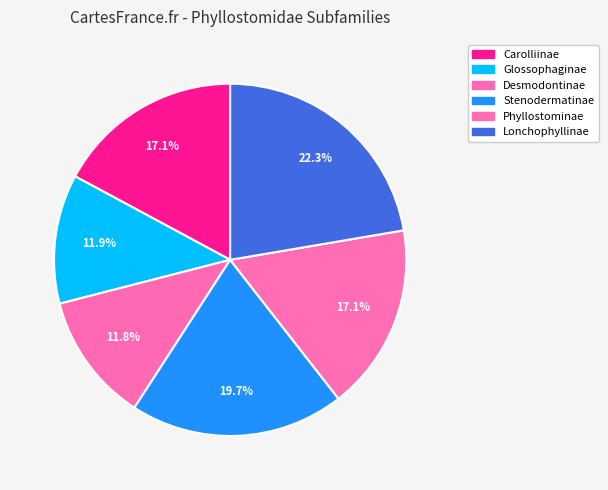

How many segments does this pie chart have?

6